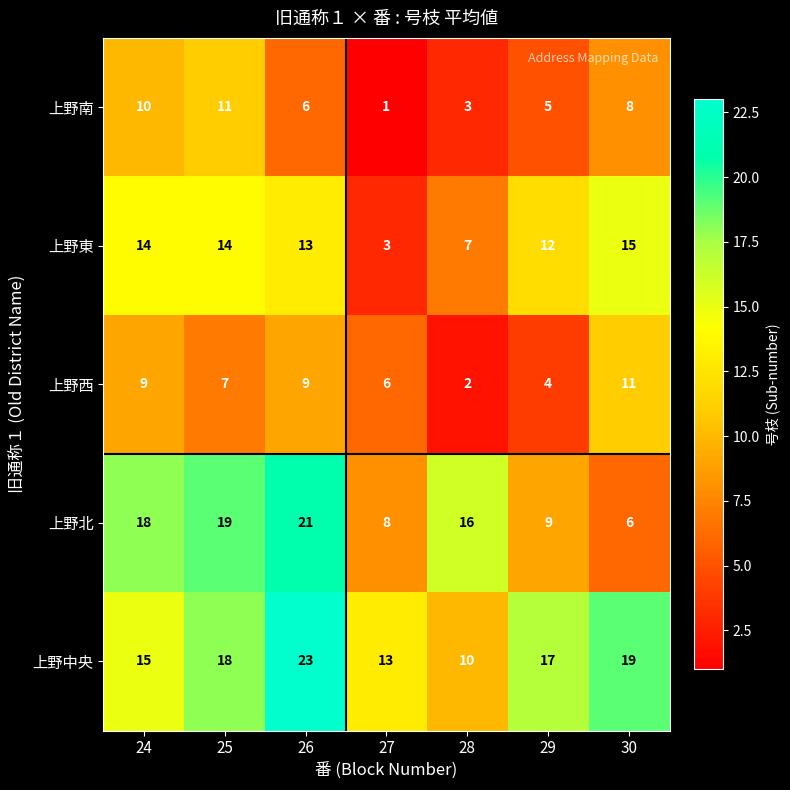

At which category is the sum across all series the highest?

26